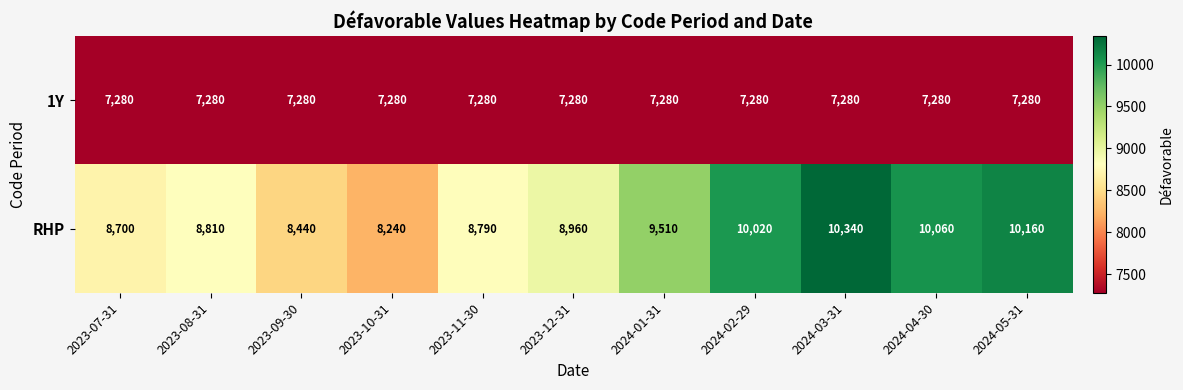

Rank the series by their average value, from lowest to highest.

1Y, RHP